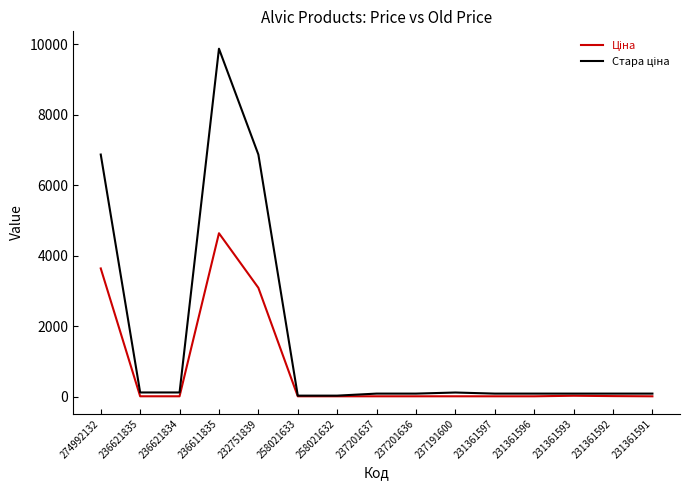

At which category is the sum across all series the highest?

236611835